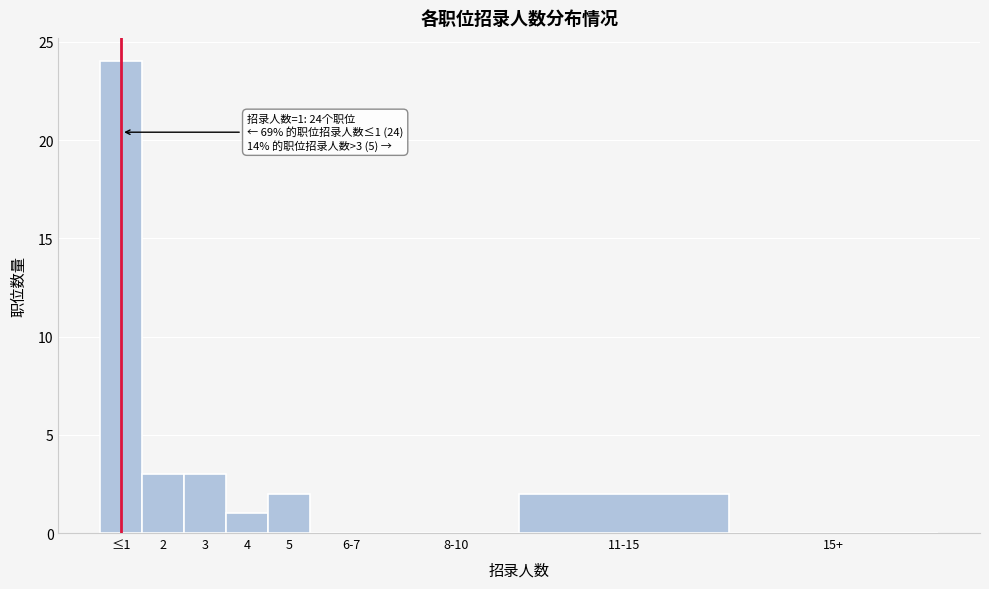

Reading right to left, transcribe all the data shown in this chart.

15+=0	11-15=2	8-10=0	6-7=0	5=2	4=1	3=3	2=3	≤1=24